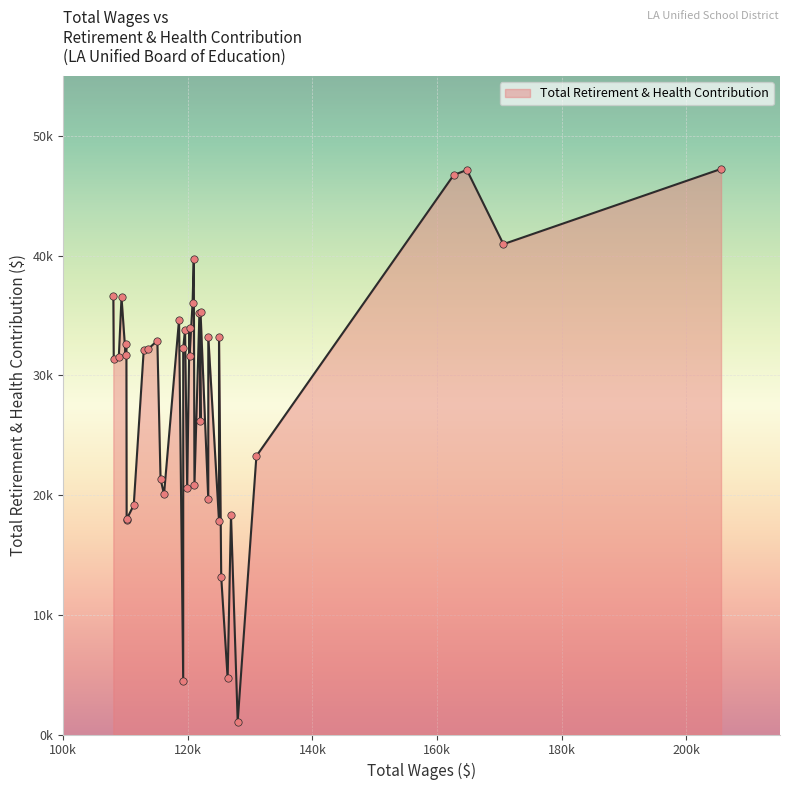

What is the change in value from 20 to 36?

+2536